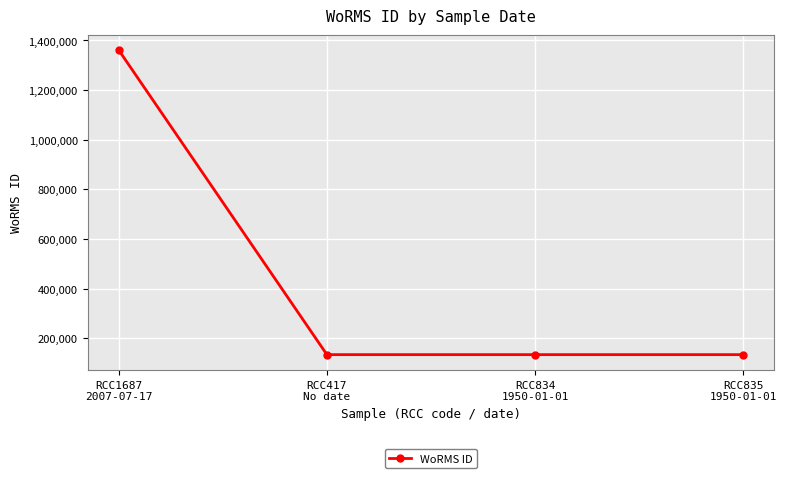

True or false: the data has more than 2 interior local peaks.

False